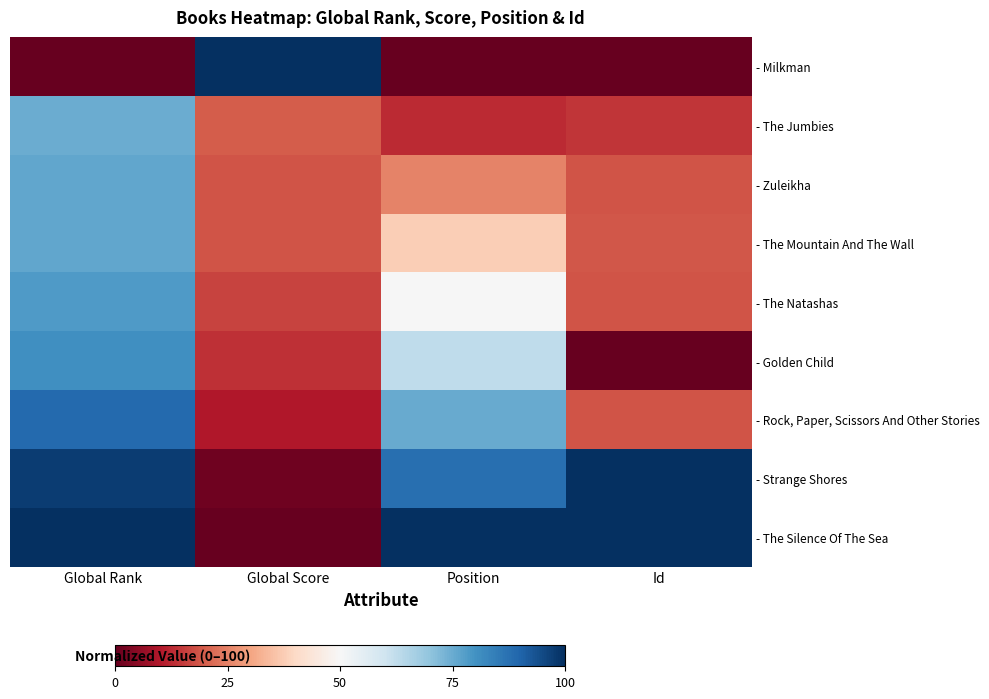

Reading left to right, what are all the values shown in this chart?

- Milkman: Global Rank=0.0	Global Score=100.0	Position=0.0	Id=0.1
- The Jumbies: Global Rank=74.6	Global Score=19.8	Position=12.5	Id=14.3
- Zuleikha: Global Rank=75.8	Global Score=18.5	Position=25.0	Id=18.5
- The Mountain And The Wall: Global Rank=75.8	Global Score=18.5	Position=37.5	Id=18.8
- The Natashas: Global Rank=78.4	Global Score=16.0	Position=50.0	Id=18.4
- Golden Child: Global Rank=80.7	Global Score=13.6	Position=62.5	Id=0.0
- Rock, Paper, Scissors And Other Stories: Global Rank=88.9	Global Score=9.9	Position=75.0	Id=18.6
- Strange Shores: Global Rank=97.6	Global Score=1.2	Position=87.5	Id=99.7
- The Silence Of The Sea: Global Rank=100.0	Global Score=0.0	Position=100.0	Id=100.0